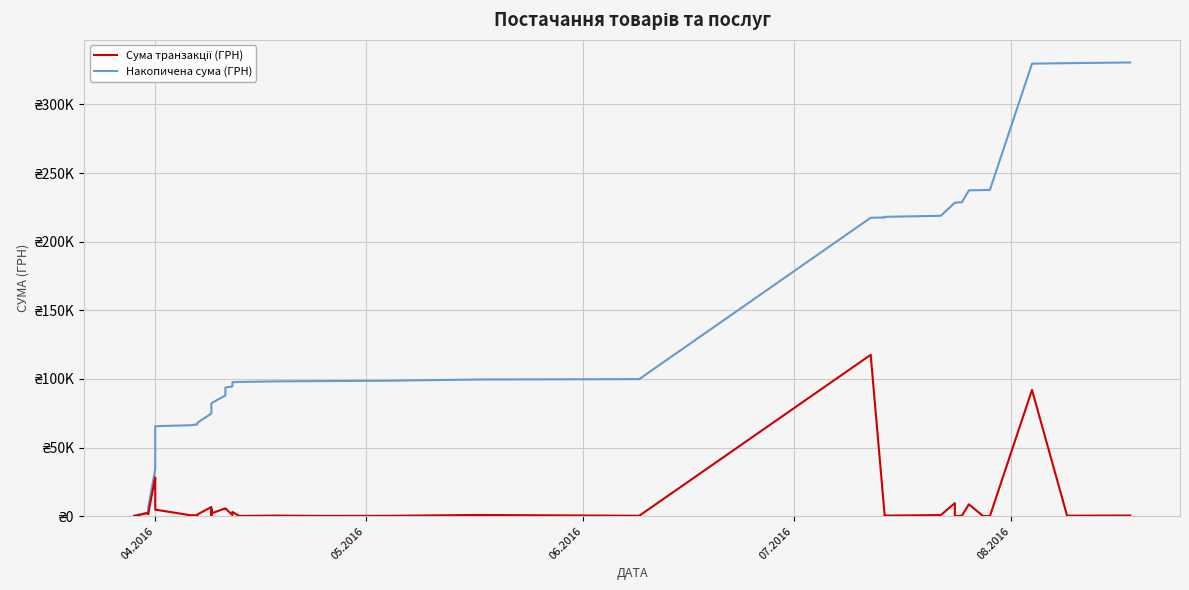

At how many categories does at least one series exceed 21599?

33